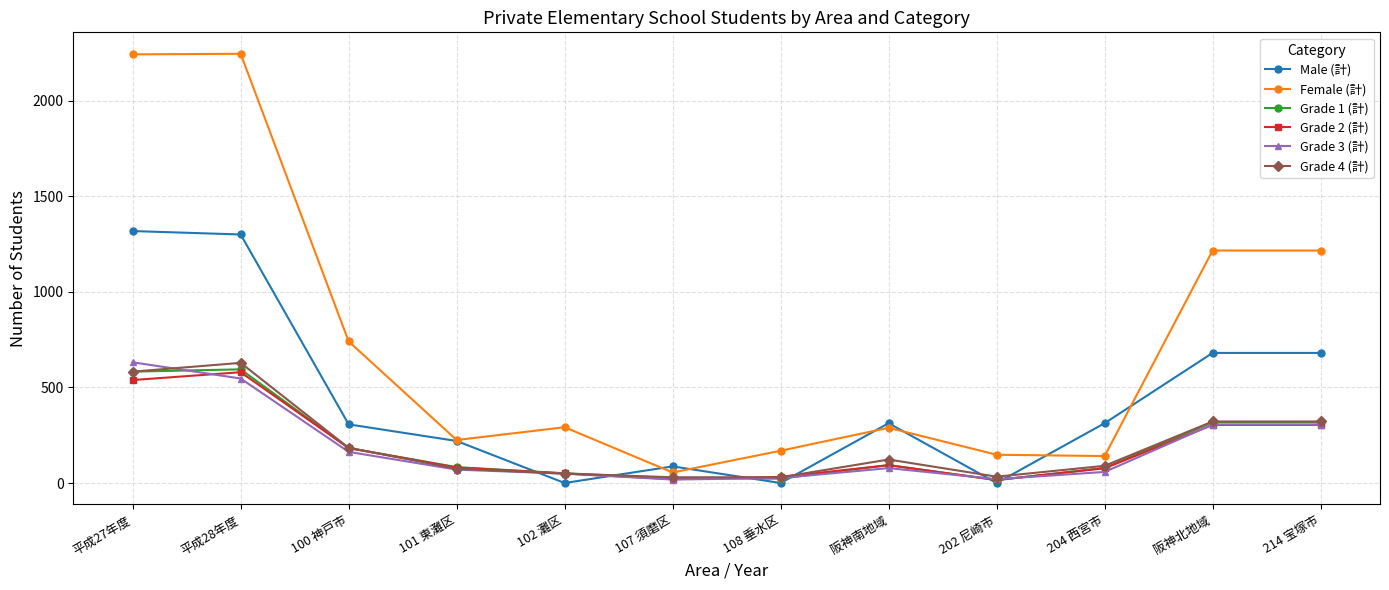

Does the chart have visible grid lines?

Yes